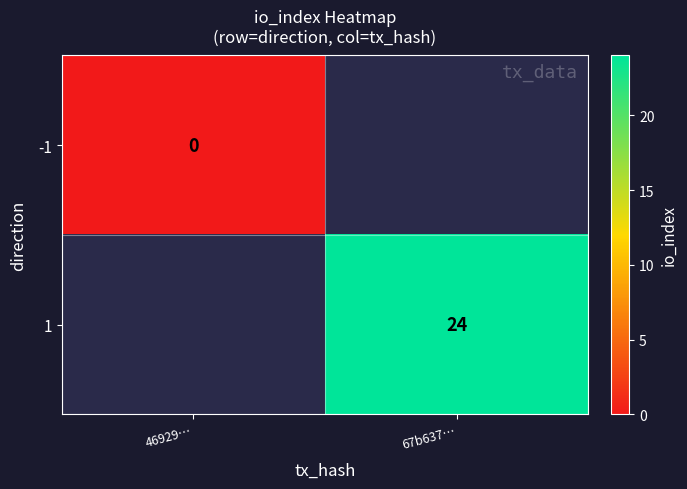

List the labels in order of 1 value, largest first.

46929…, 67b637…